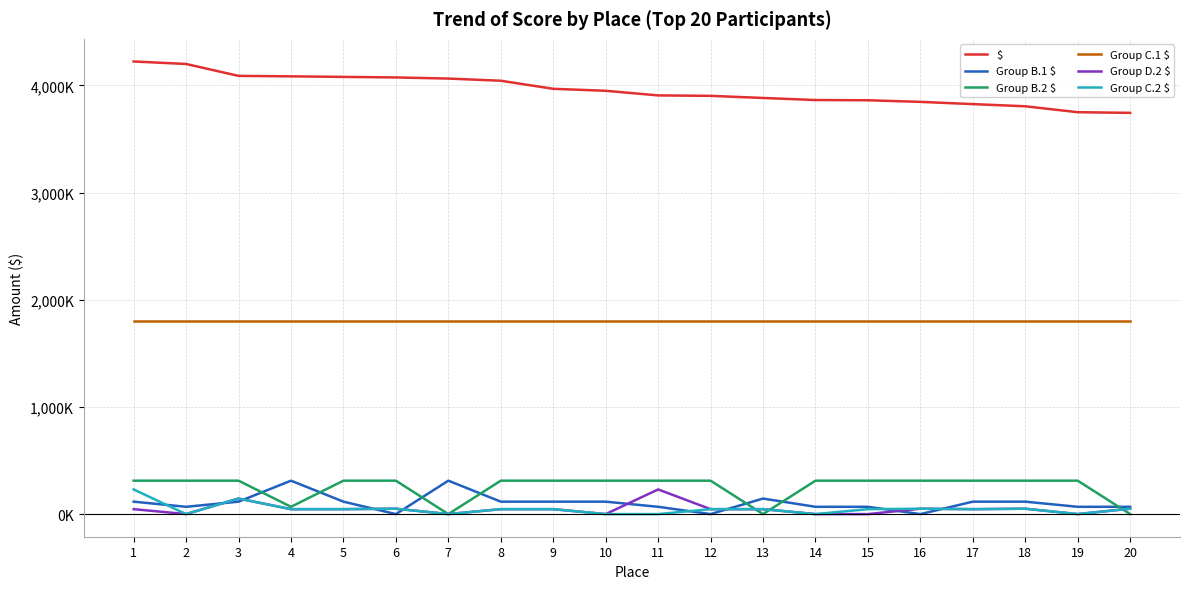

At which category does the chart reach its peak across all series?

1